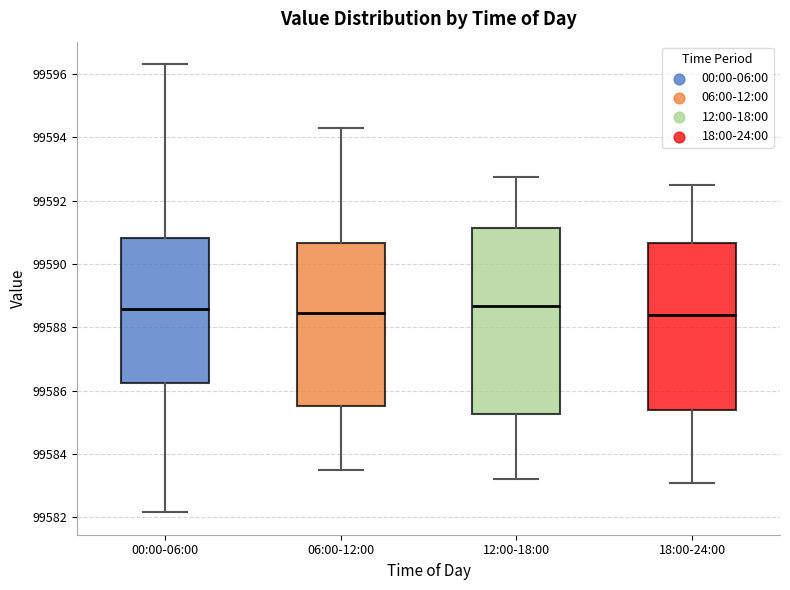

Reading left to right, read every box against the y-axis: the position of its median line, the range the box covers, and the ends of its whiskers. The values are not printed on the chart, so give them approximately, as read against the axis.

00:00-06:00: median 99588.6, box 99586.2 to 99590.8, whiskers 99582.2 to 99596.4
06:00-12:00: median 99588.4, box 99585.6 to 99590.6, whiskers 99583.6 to 99594.4
12:00-18:00: median 99588.6, box 99585.2 to 99591.2, whiskers 99583.2 to 99592.8
18:00-24:00: median 99588.4, box 99585.4 to 99590.6, whiskers 99583.2 to 99592.6